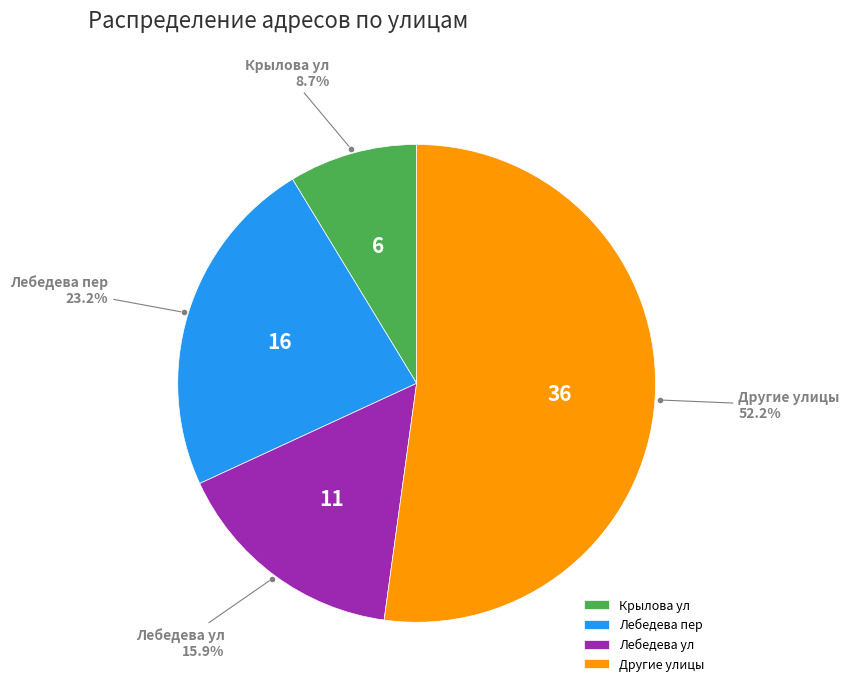

Rank the categories by value from highest to lowest.

Другие улицы, Лебедева пер, Лебедева ул, Крылова ул